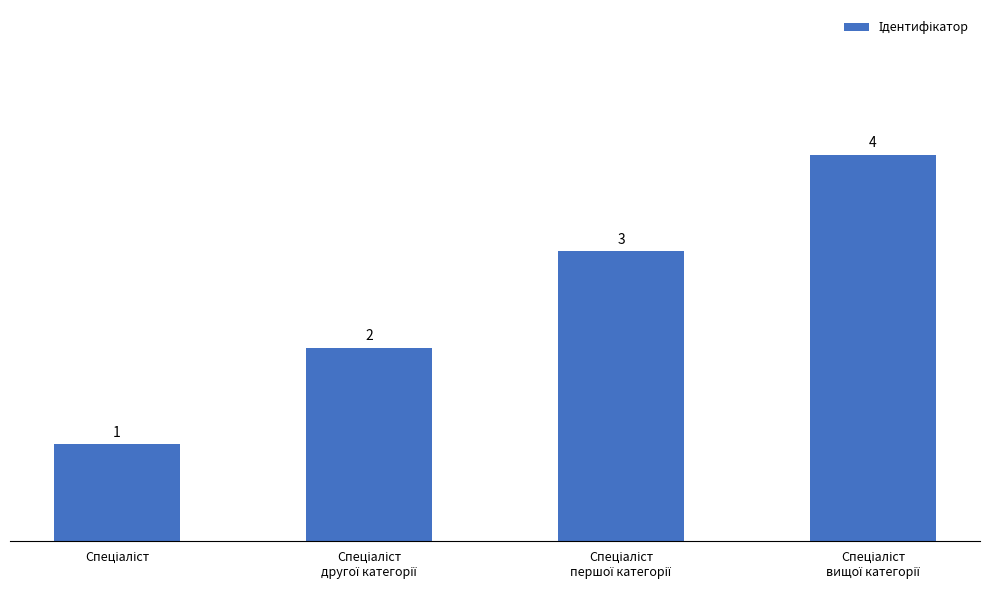

What is the sum of all values?

10